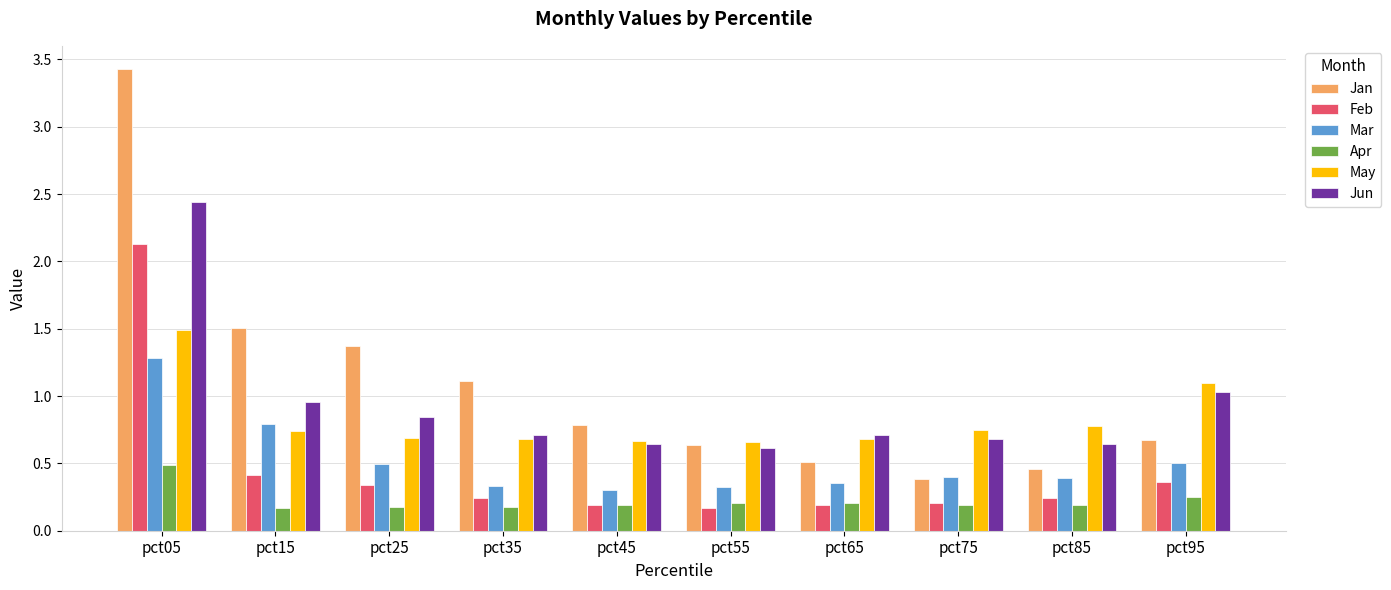

Which series has the widest spread of values?

Jan